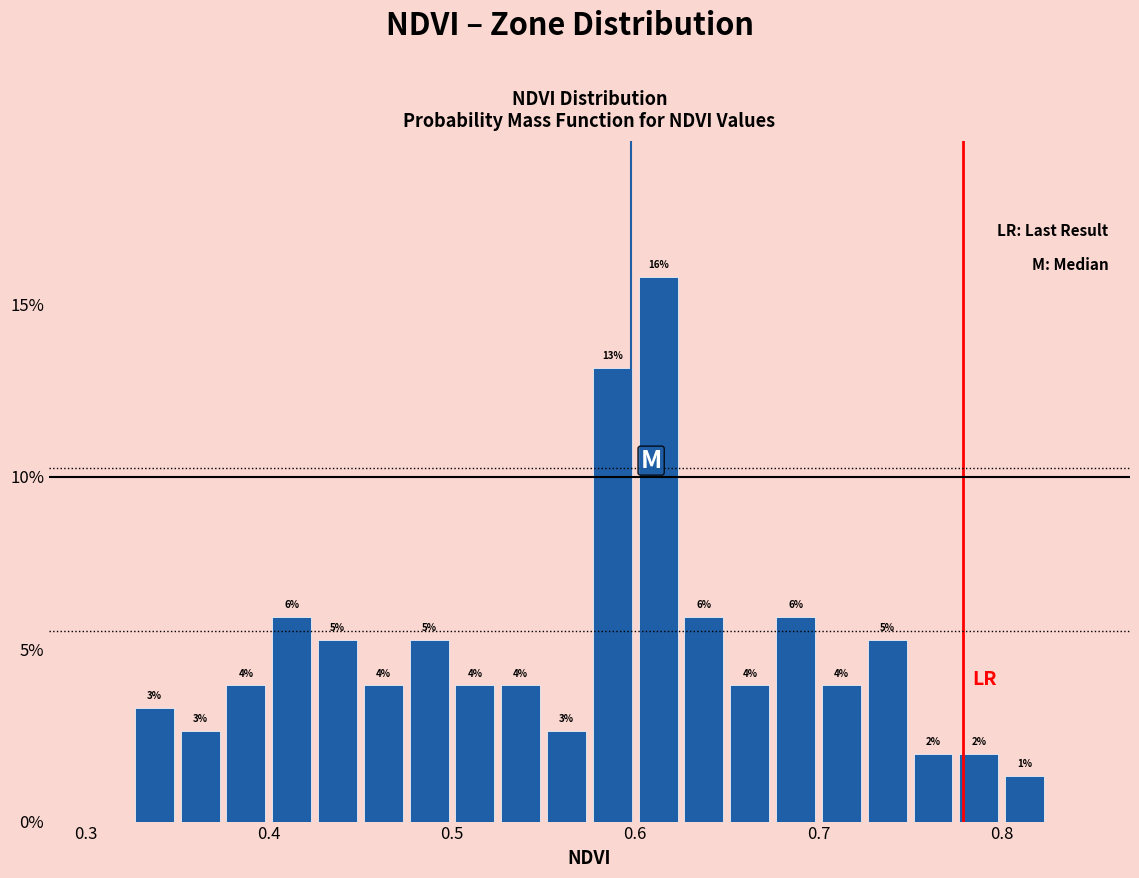

Around what value on the x-axis is the tallest bar? Give the approximate position of its centre, as read against the axis.

0.61